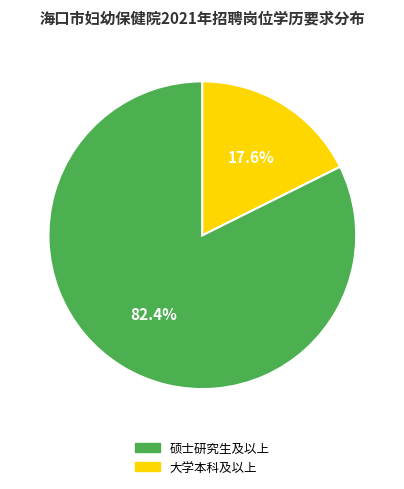

How many slices are in this pie chart?

2